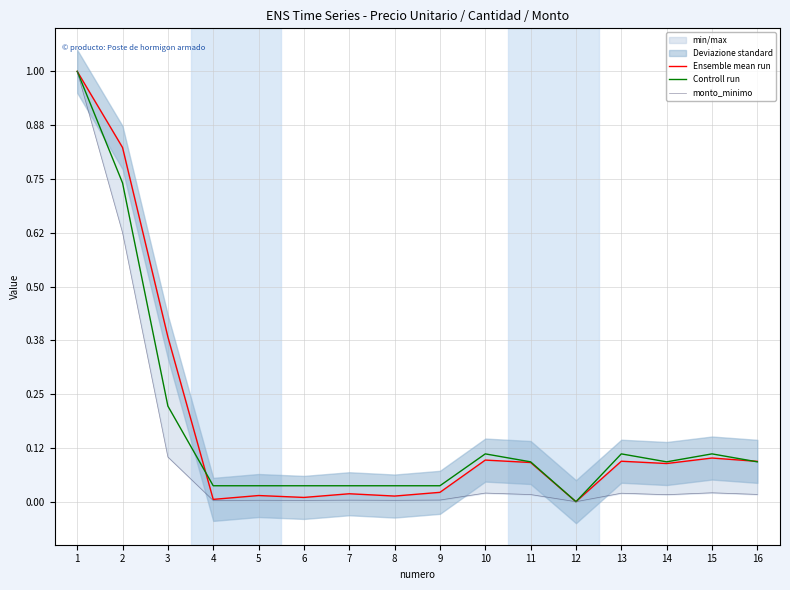

How many positive values does the Ensemble mean run series have?

15